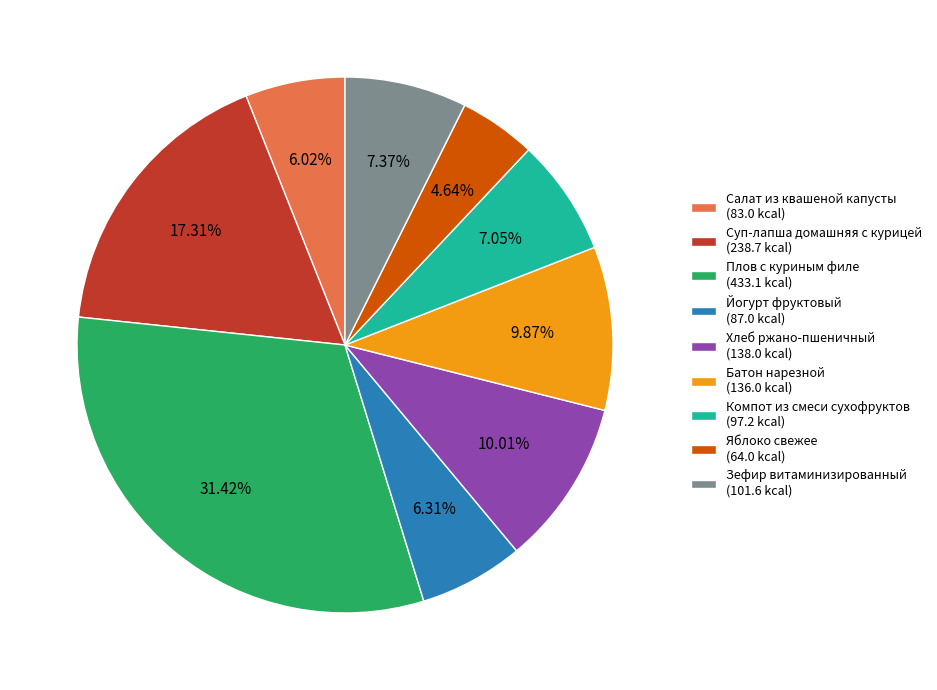

Is there a majority slice in this chart?

No